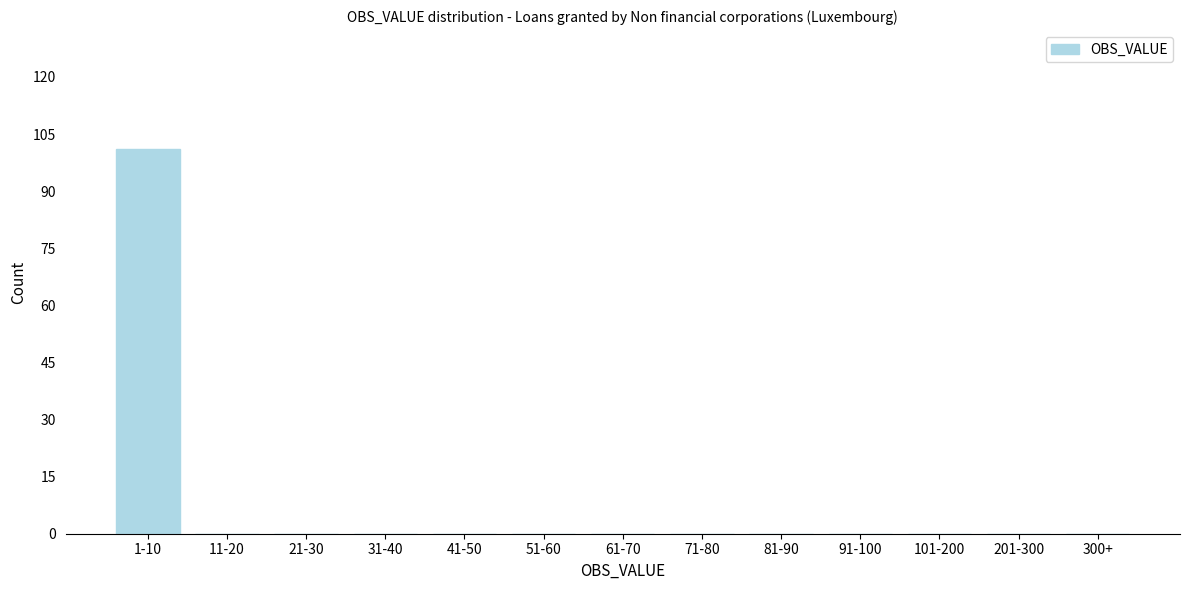

Reading left to right, what are all the values shown in this chart?

1-10=101	11-20=0	21-30=0	31-40=0	41-50=0	51-60=0	61-70=0	71-80=0	81-90=0	91-100=0	101-200=0	201-300=0	300+=0